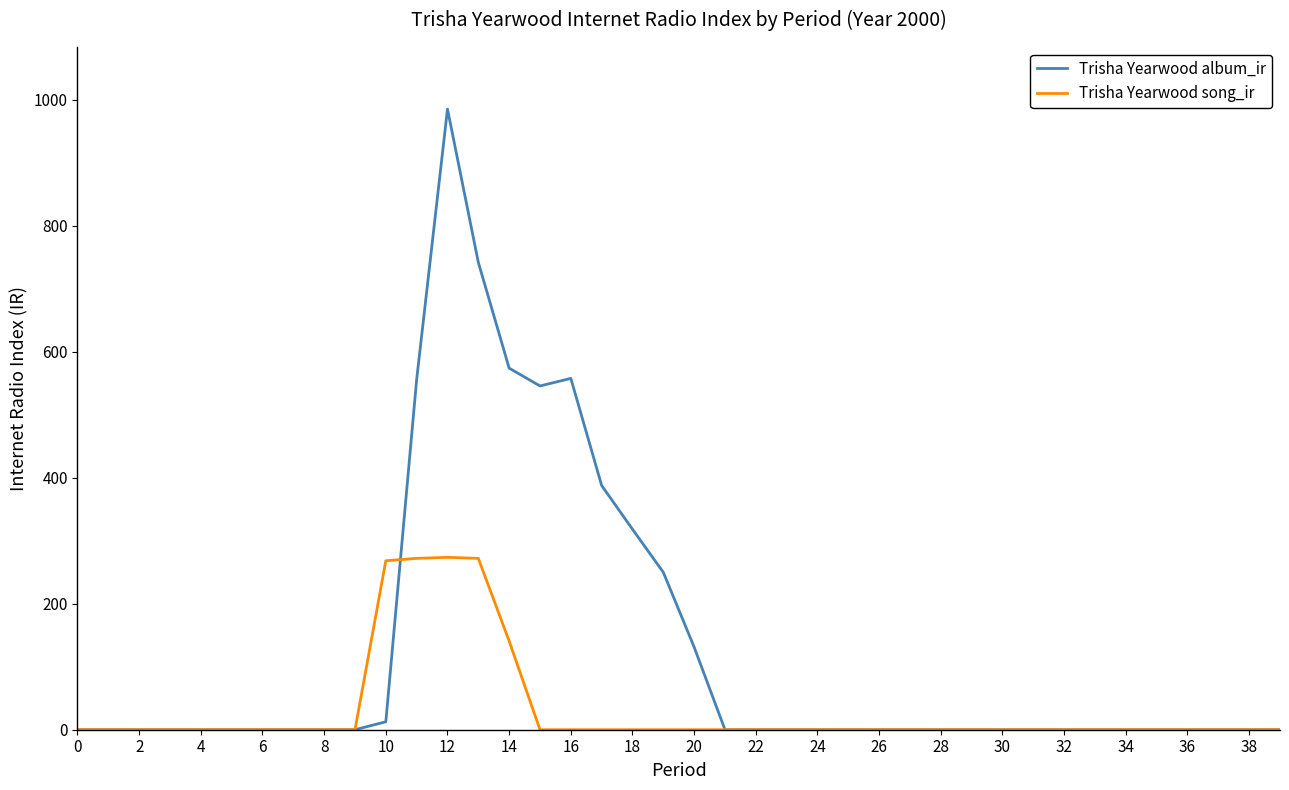

What are all the series names shown in the legend?

Trisha Yearwood album_ir, Trisha Yearwood song_ir